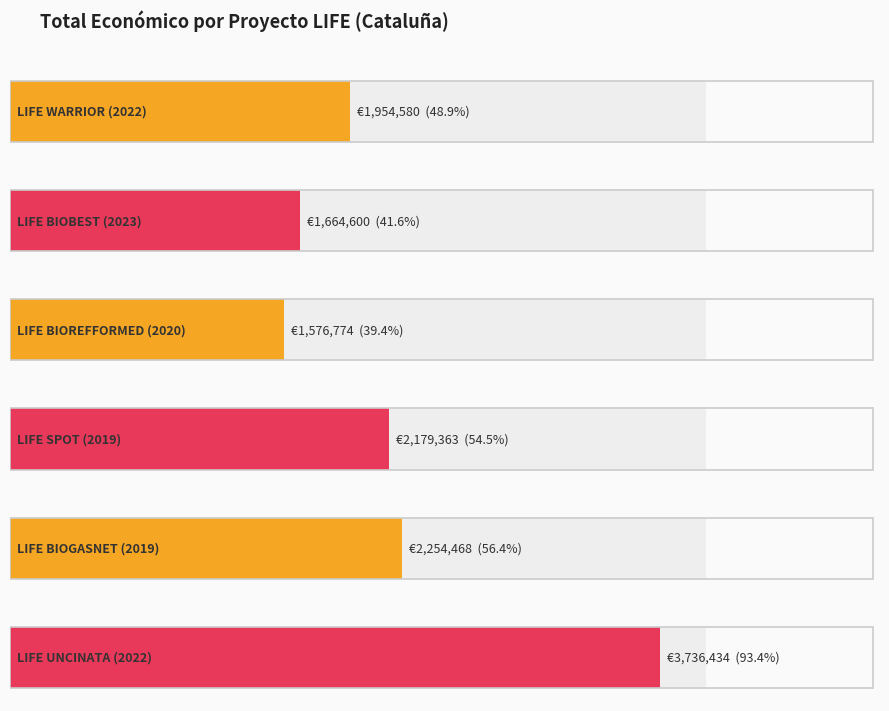

The chart shows a value of 647935 at LIFE BIOREFFORMED
(2020). True or false?

False